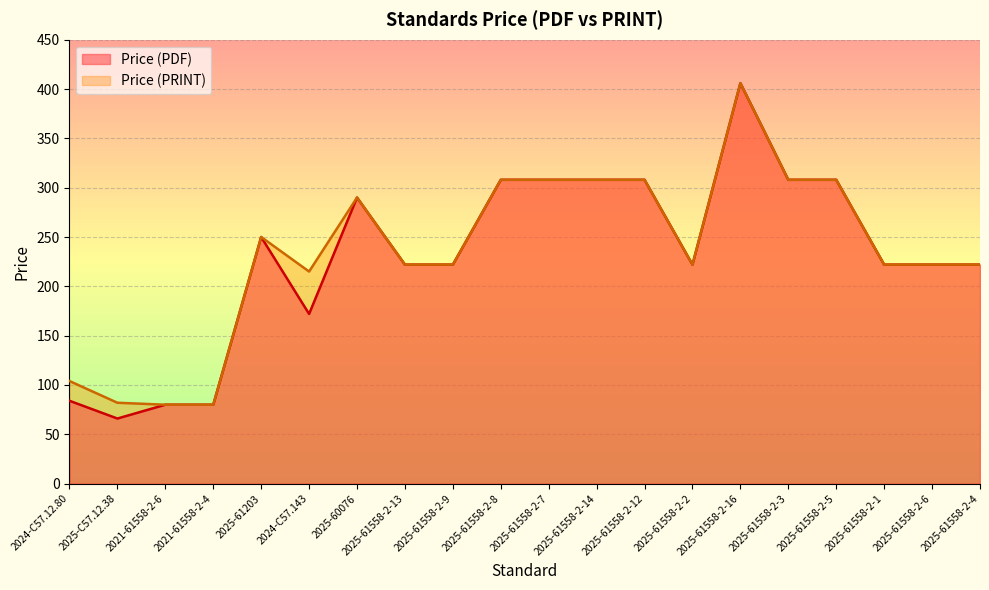

True or false: Price (PRINT) and Price (PDF) cross at least once.

False